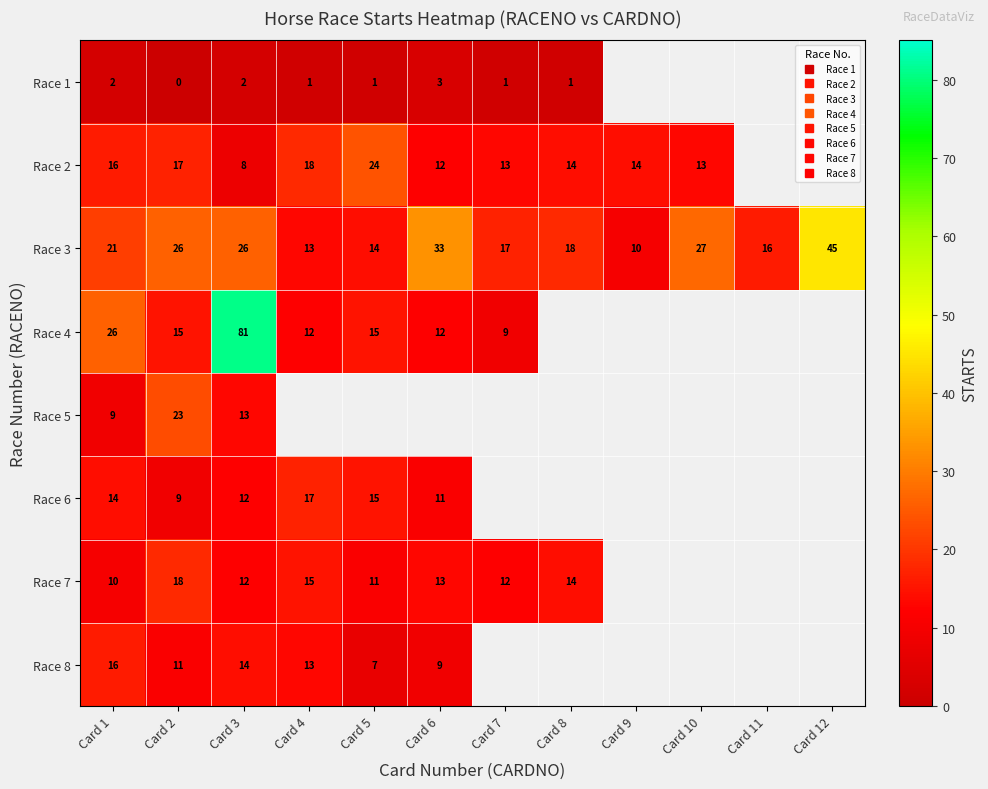

What is the difference between the maximum and minimum values in the Race 2 series?

16.0